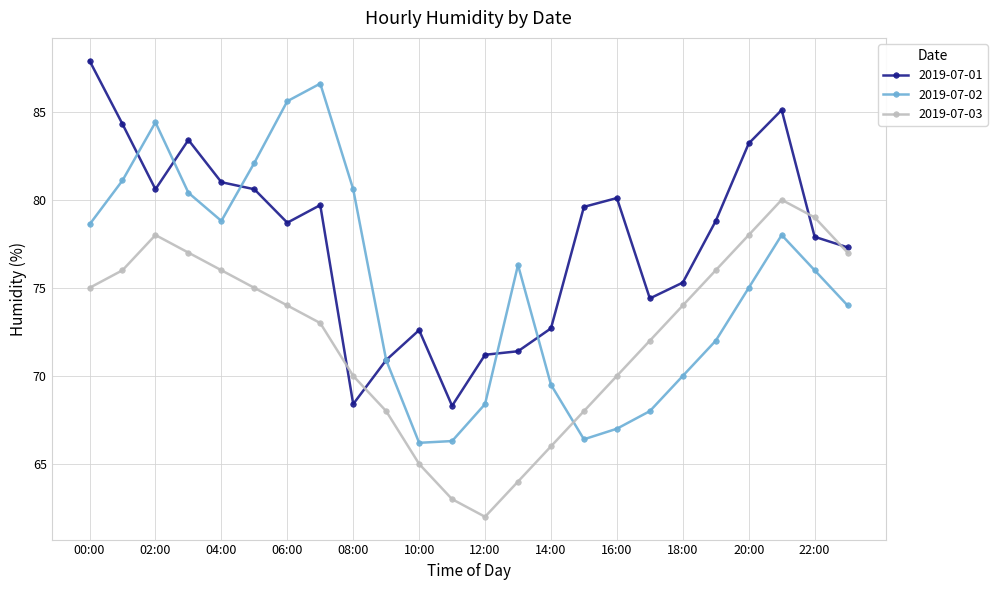

What is the sum of all 2019-07-01 values?

1863.4